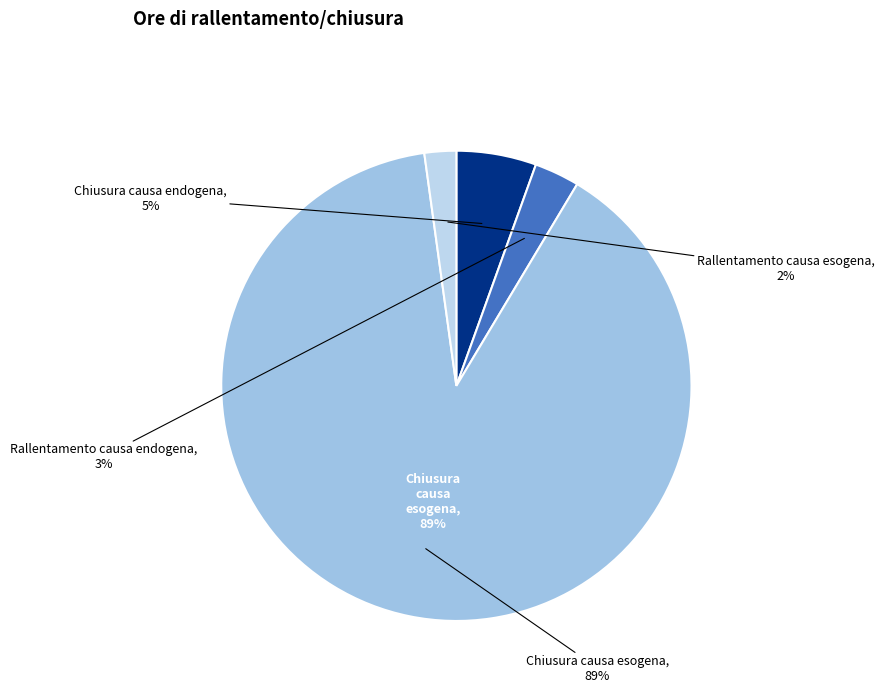

What is the total percentage of Chiusura causa endogena and Rallentamento causa endogena?

8.6%